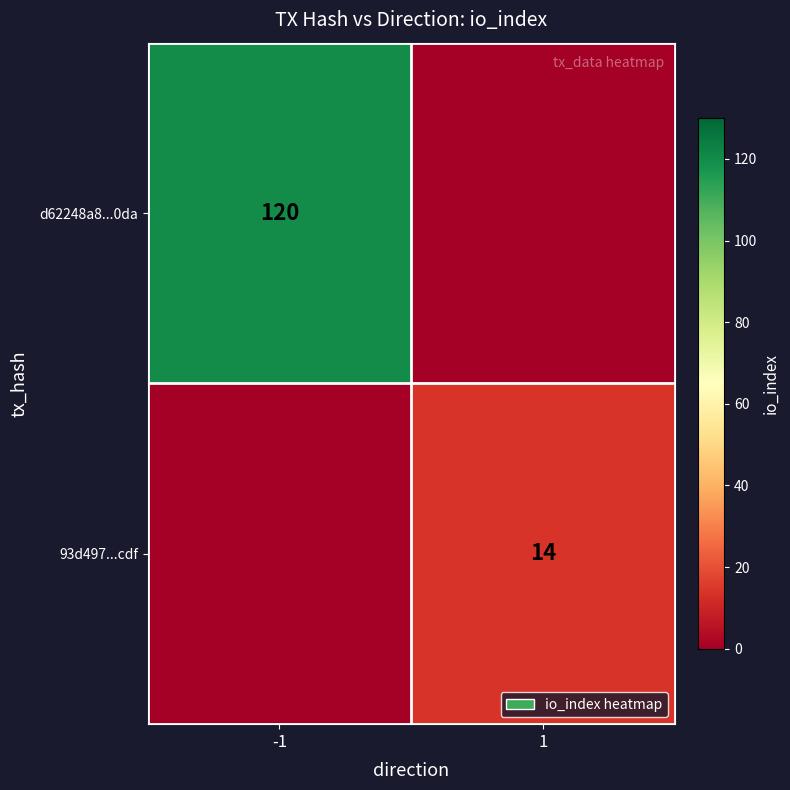

What is the maximum value shown in the chart?

120